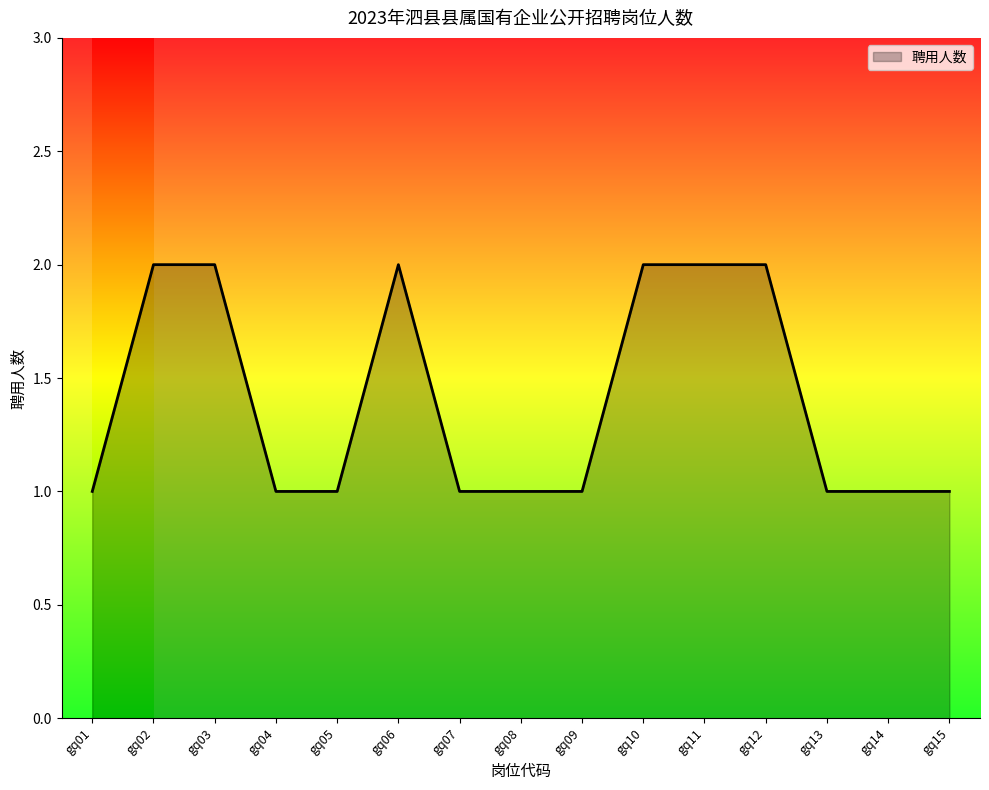

True or false: the data shows 2 at gq07.

False